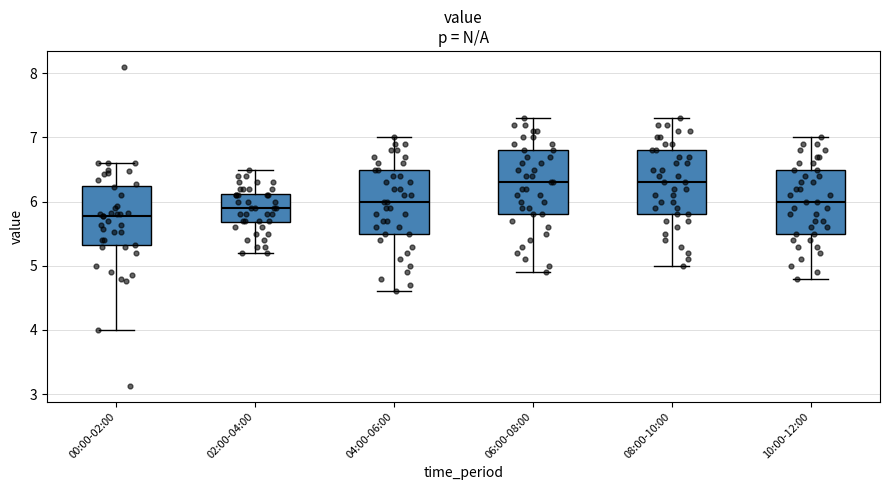

Reading left to right, read every box against the y-axis: the position of its median line, the range the box covers, and the ends of its whiskers. The values are not printed on the chart, so give them approximately, as read against the axis.

00:00-02:00: median 5.8, box 5.3 to 6.2, whiskers 4.0 to 6.6
02:00-04:00: median 5.9, box 5.7 to 6.1, whiskers 5.2 to 6.5
04:00-06:00: median 6.0, box 5.5 to 6.5, whiskers 4.6 to 7.0
06:00-08:00: median 6.3, box 5.8 to 6.8, whiskers 4.9 to 7.3
08:00-10:00: median 6.3, box 5.8 to 6.8, whiskers 5.0 to 7.3
10:00-12:00: median 6.0, box 5.5 to 6.5, whiskers 4.8 to 7.0